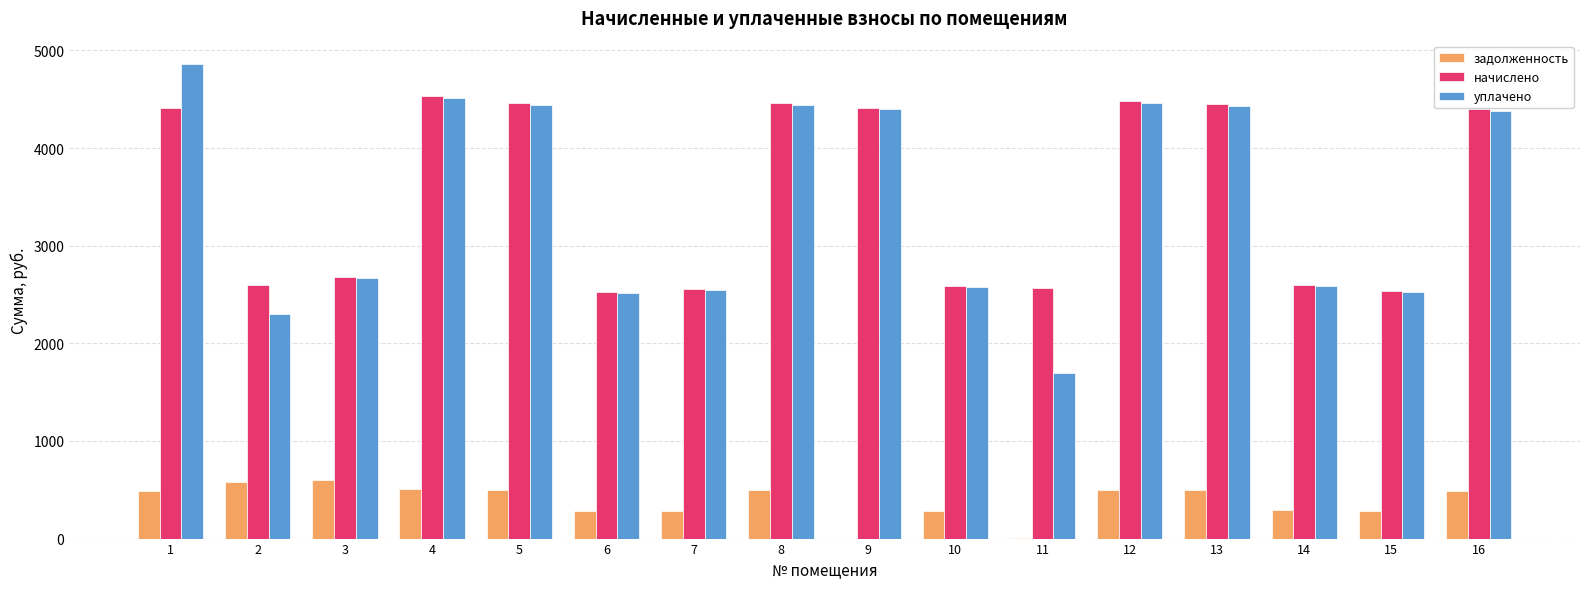

What is the sum of the задолженность values at 9 and 5?

495.5